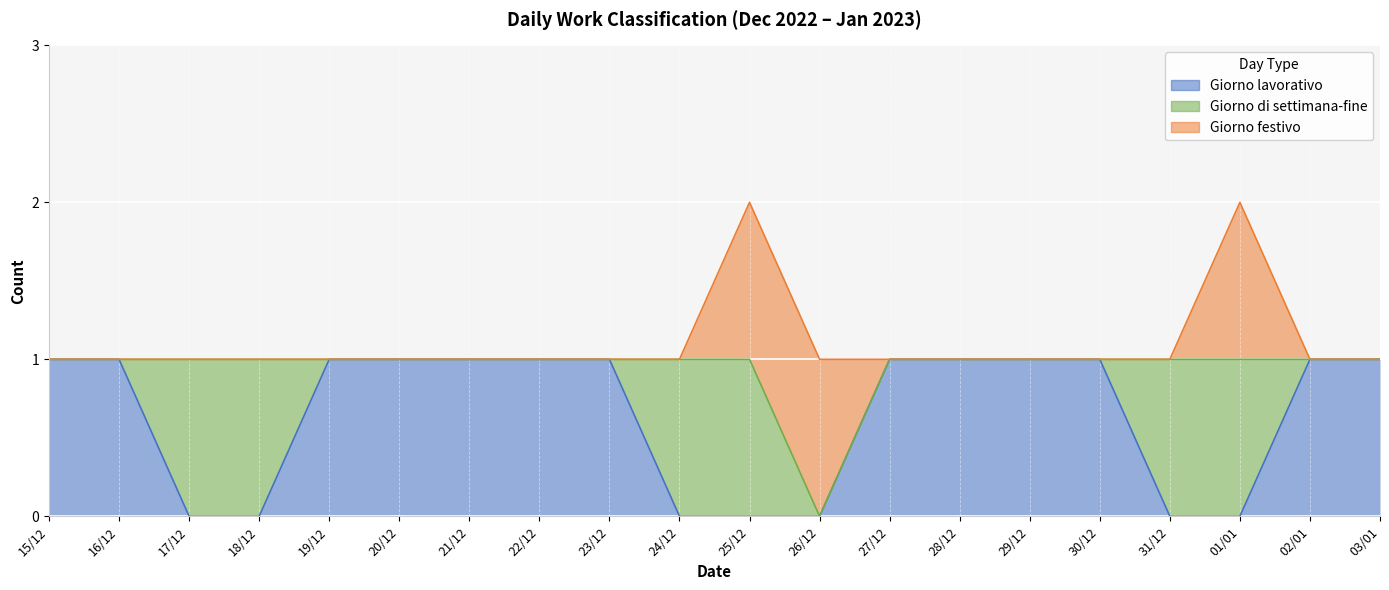

Which series has the largest total across all categories?

Giorno lavorativo